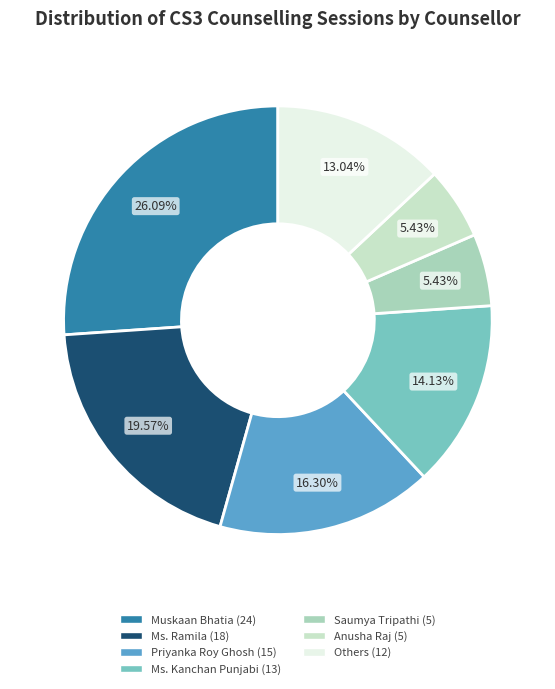

Does any single category account for the majority?

No